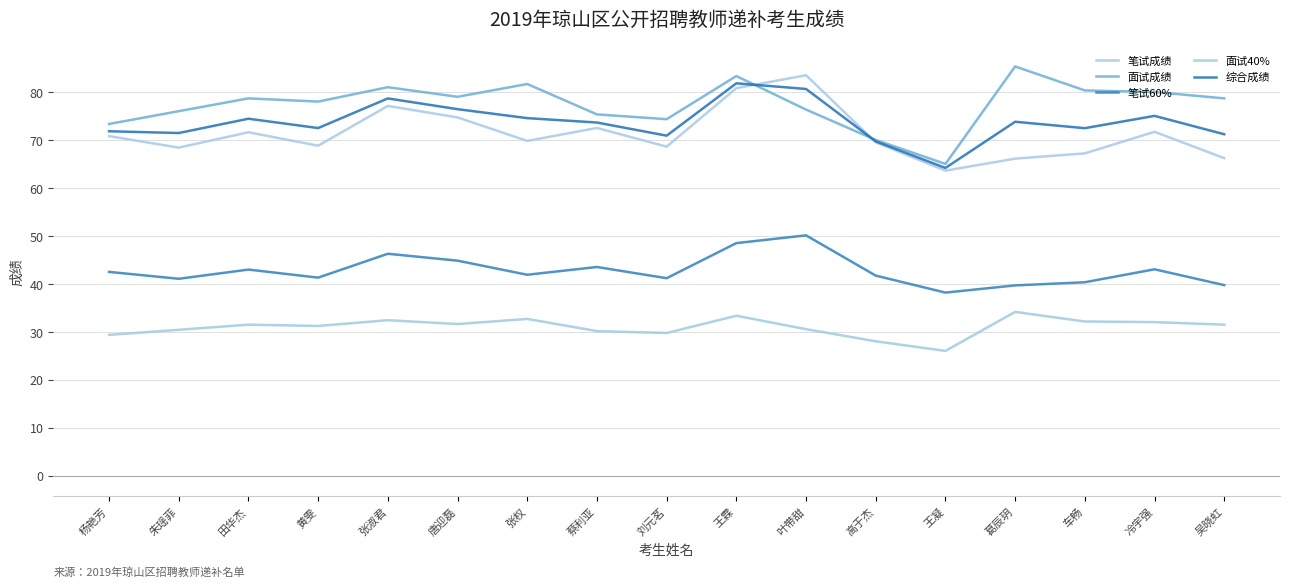

What is the value of the 笔试60% point at the 6th from the left?

44.8